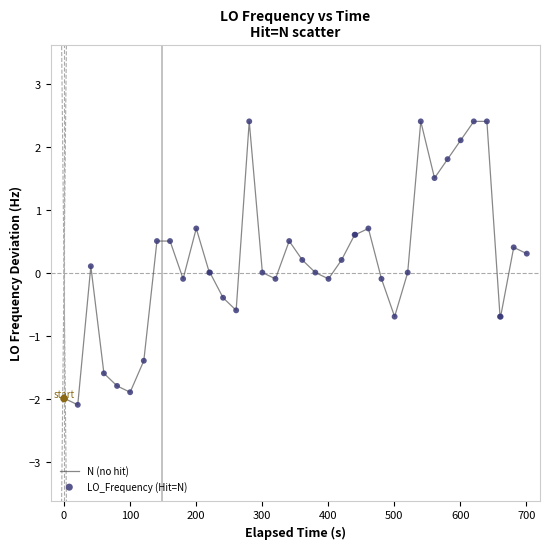

What is the difference between the maximum and minimum values?

4.5